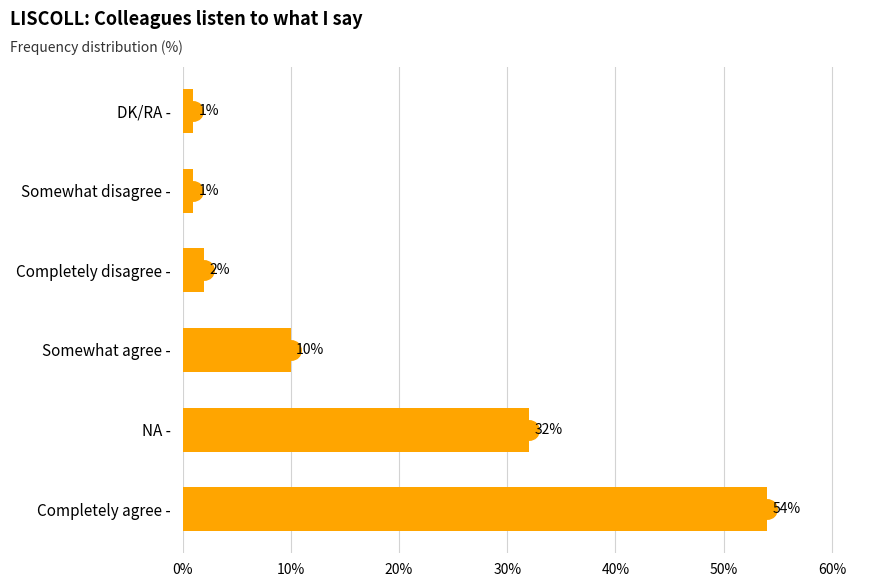

What is the approximate value at Completely agree -, to the nearest 10?

50